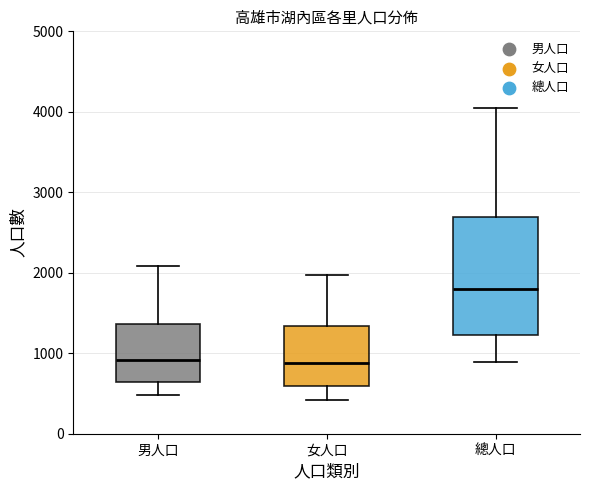

Comparing the boxes themselves (not the whiskers), which one is the tallest?

總人口